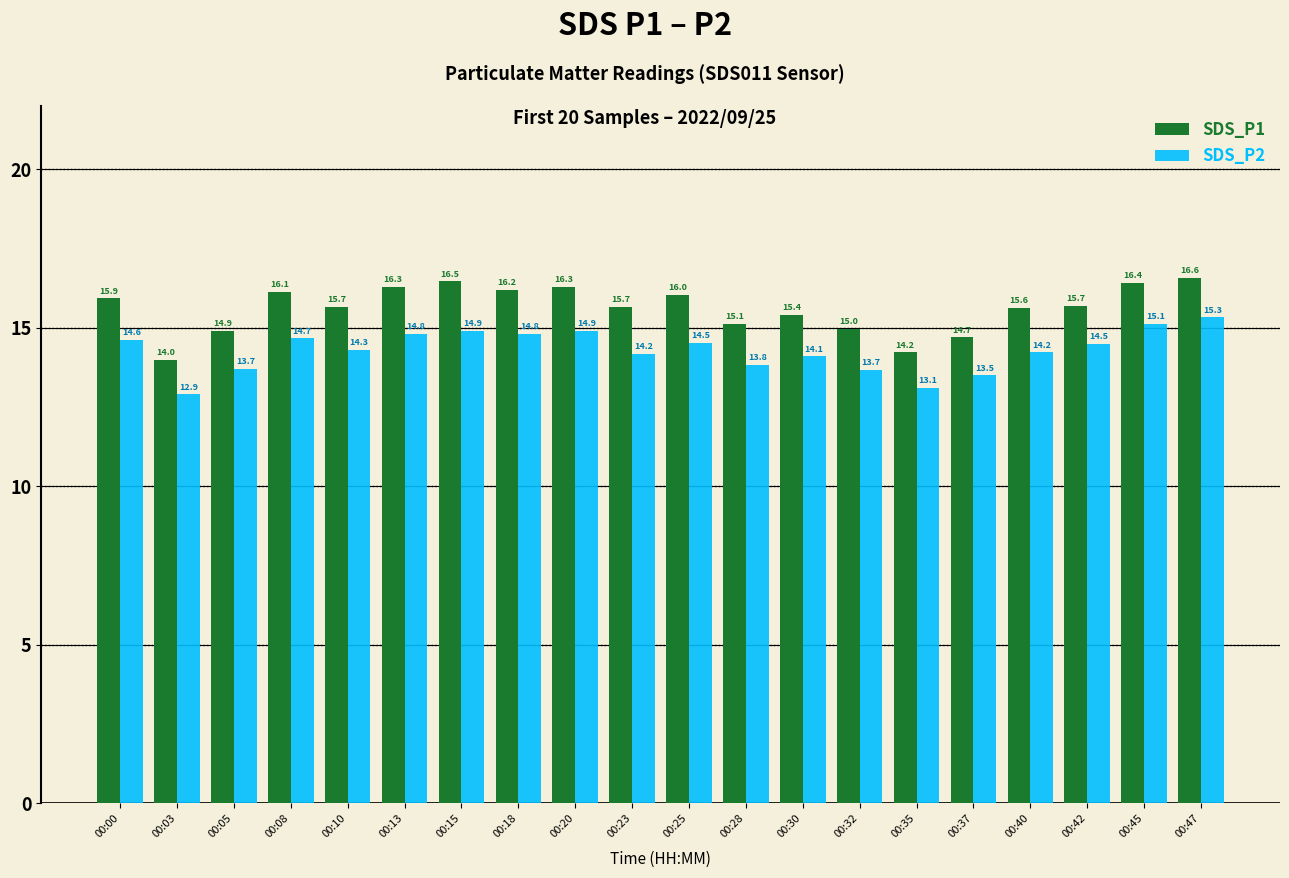

Reading left to right, what are all the values shown in this chart?

SDS_P1: 15.9	14.0	14.9	16.1	15.7	16.3	16.5	16.2	16.3	15.7	16.0	15.1	15.4	15.0	14.2	14.7	15.6	15.7	16.4	16.6
SDS_P2: 14.6	12.9	13.7	14.7	14.3	14.8	14.9	14.8	14.9	14.2	14.5	13.8	14.1	13.7	13.1	13.5	14.2	14.5	15.1	15.3